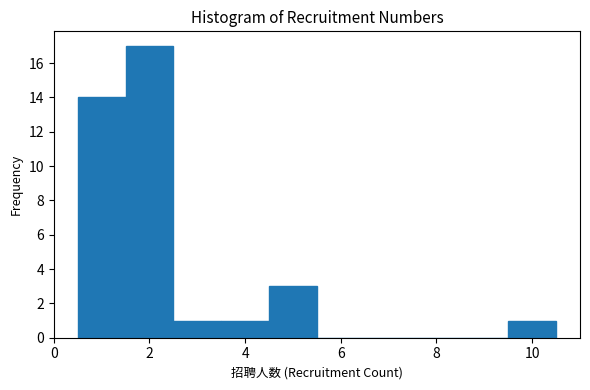

Over which range of the x-axis is the bar tallest?

1.5 to 2.5